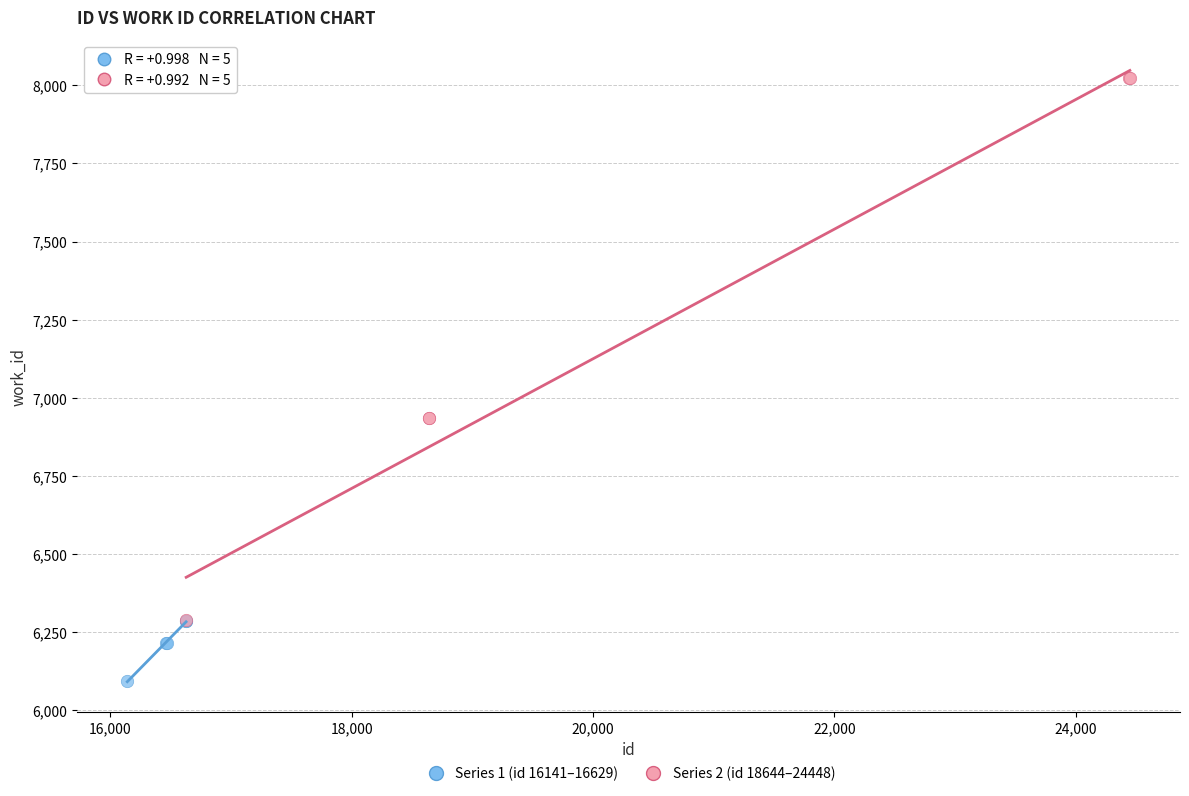

Which series contains the lowest Y value?

Series 1 (id 16141–16629)